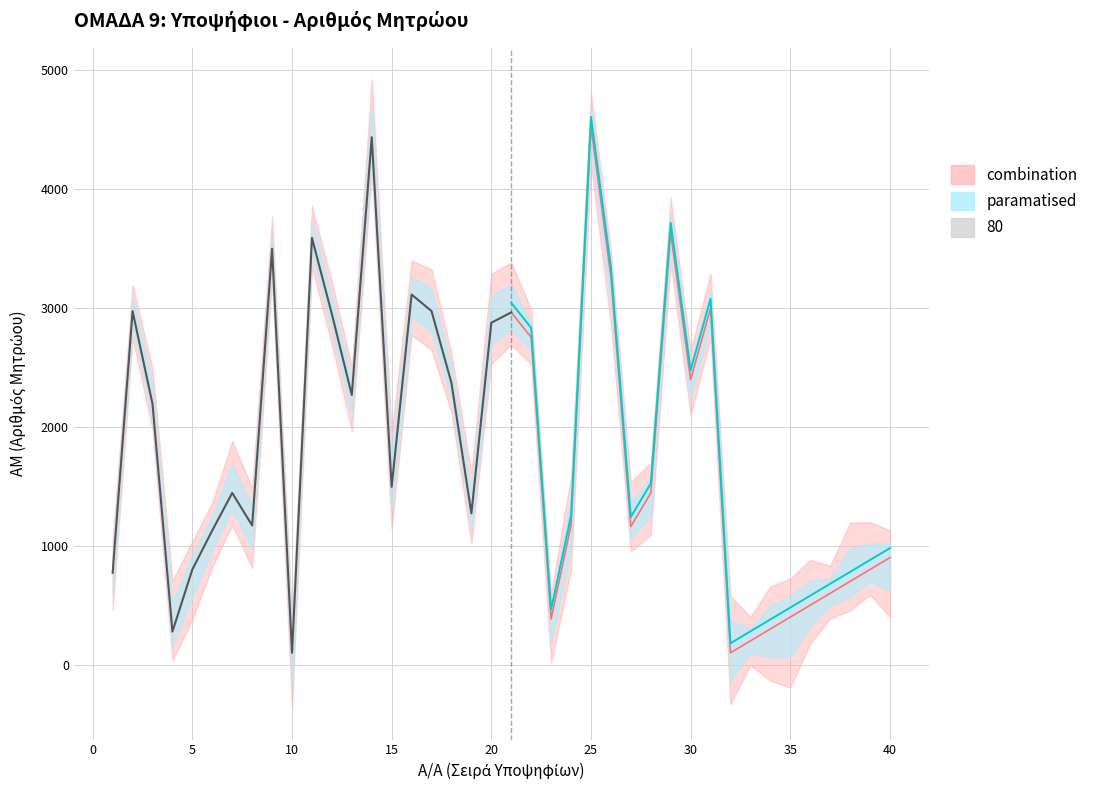

List the series in order of their peak value, highest first.

paramatised, combination